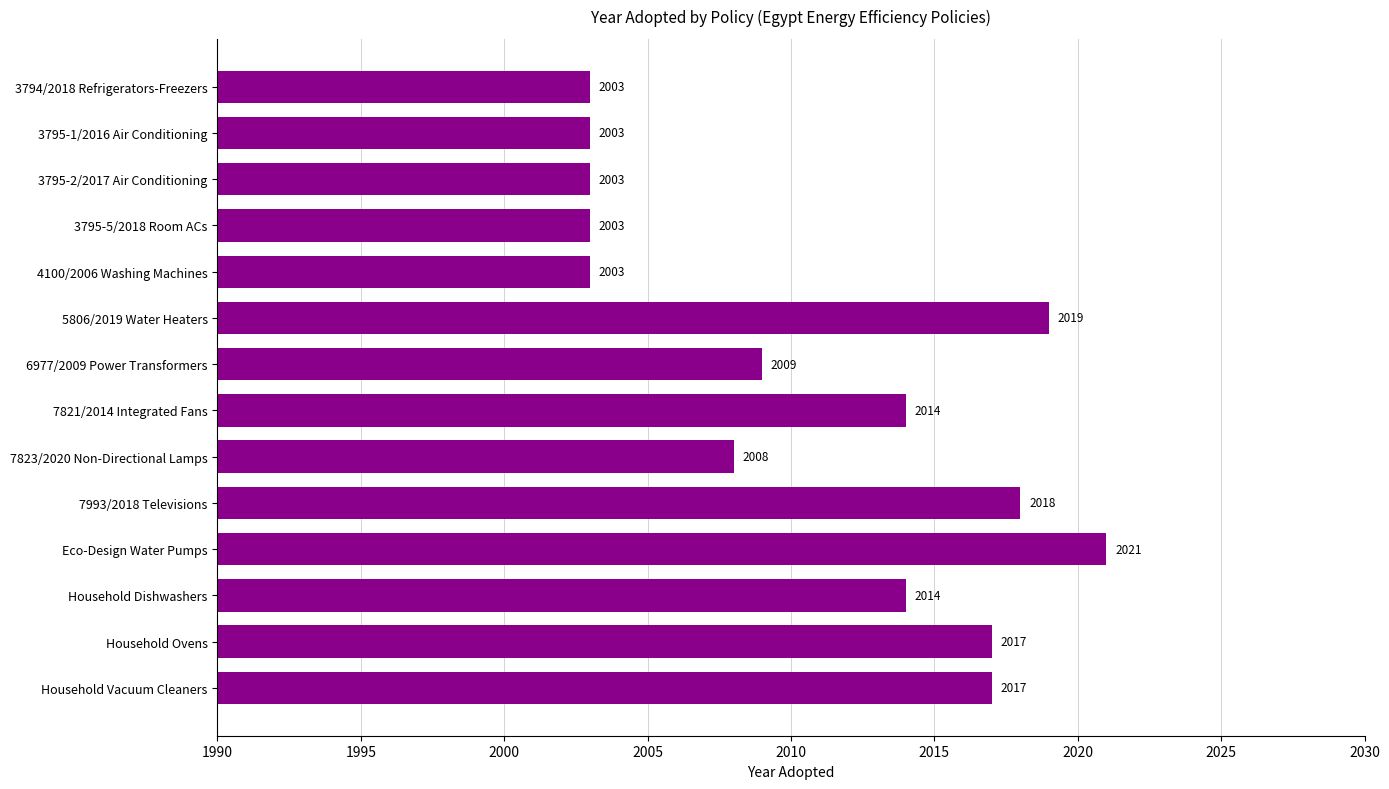

Between Household Dishwashers and 3795-5/2018 Room ACs, which is larger?

Household Dishwashers